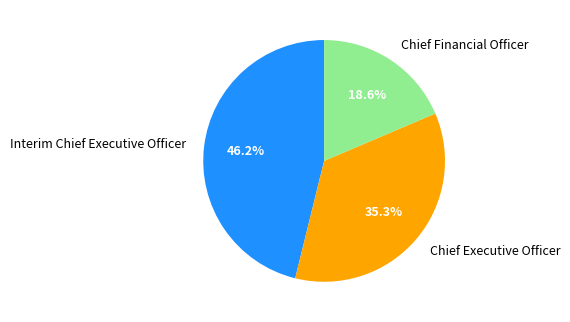

To the nearest percent, what is the difference between the largest and smallest slice percentages?

28%